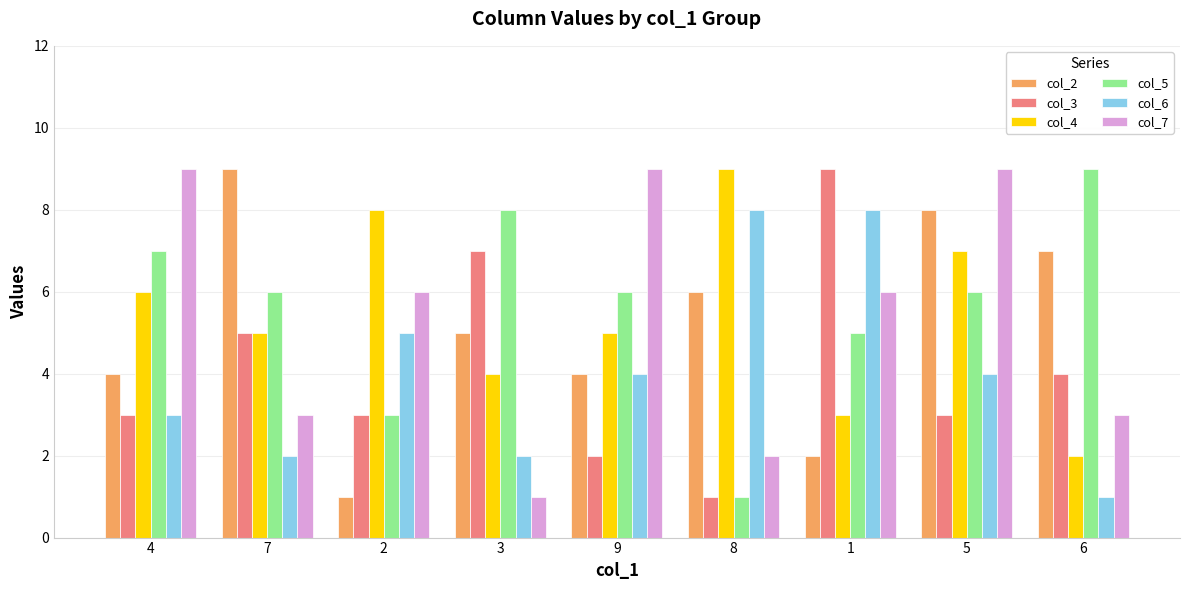

The value of col_3 at 3 is 7. True or false?

True